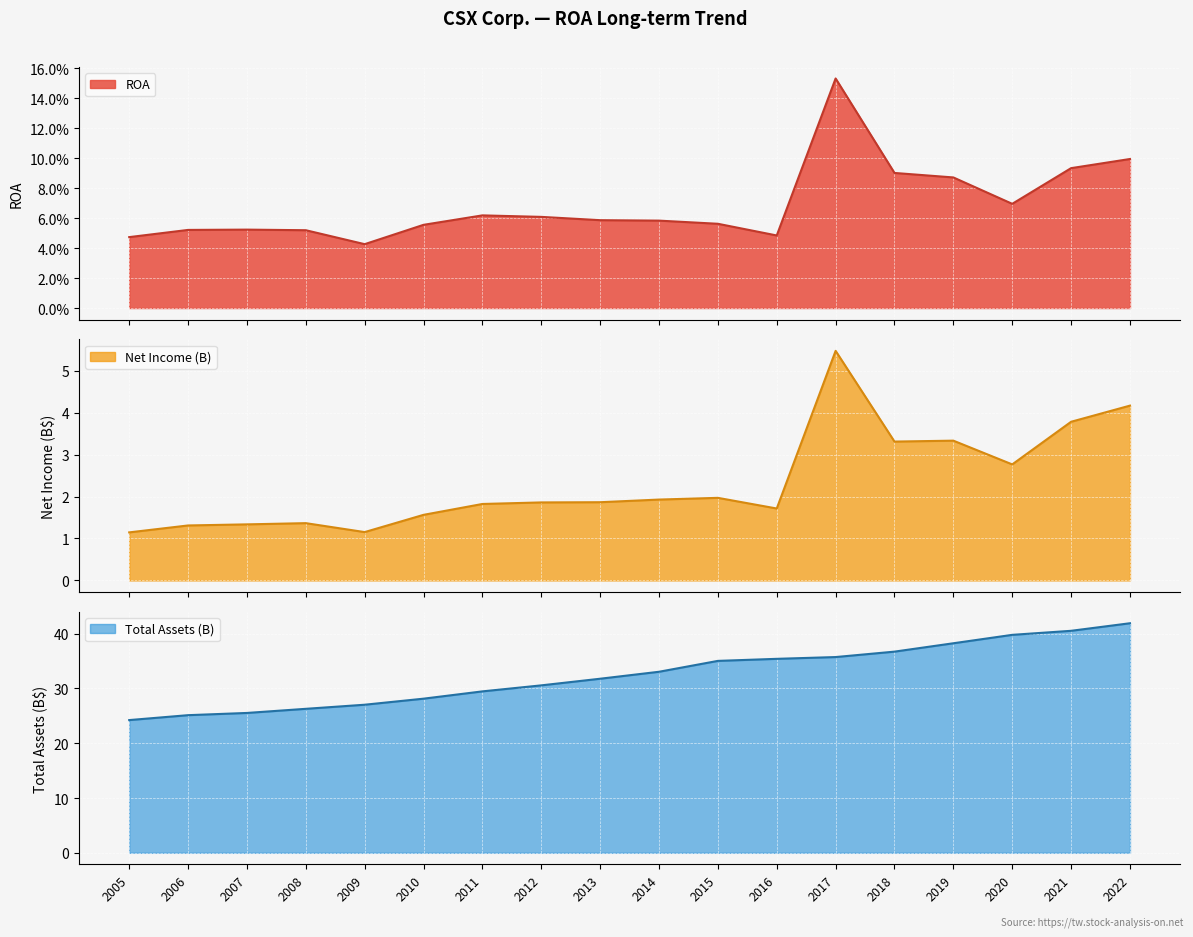

True or false: Net Income (M) has more than 0 interior local peaks.

True